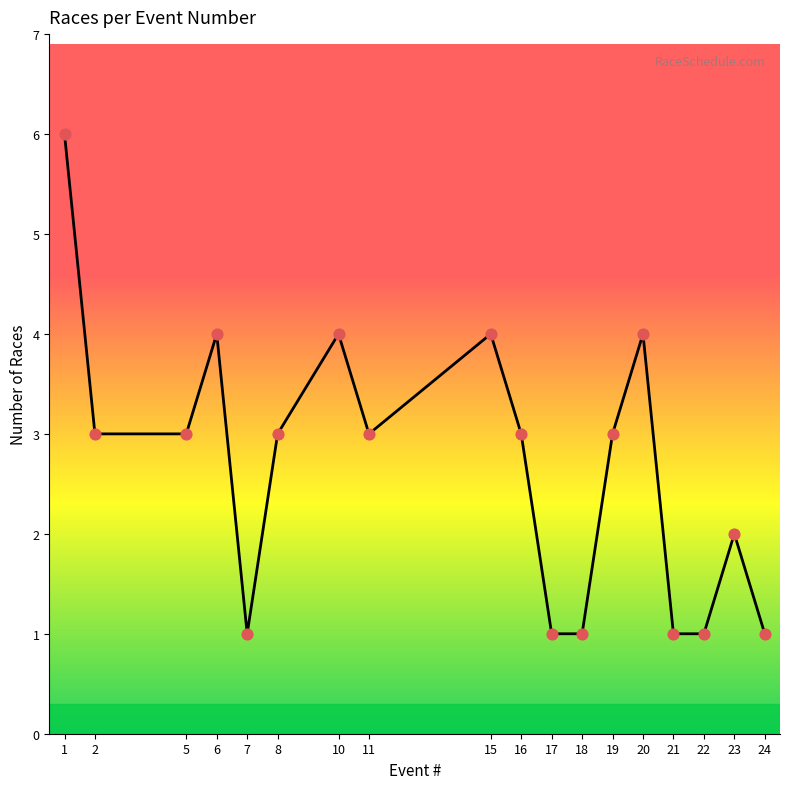

Approximately how many times larger is the value at 7 compared to 8?

0.3